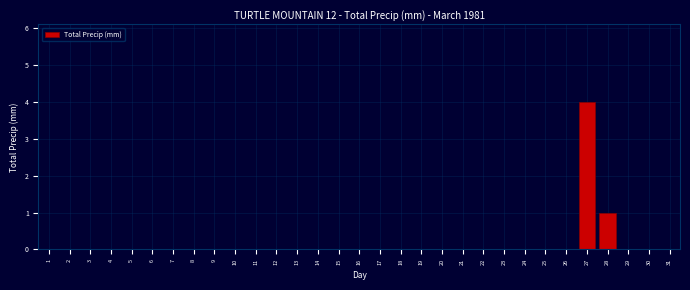

What is the greatest value displayed?

4